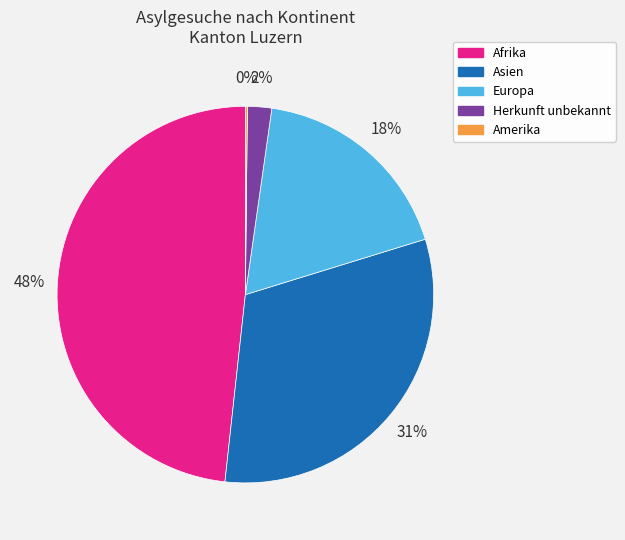

Is it true that Asien is 23% of the pie?

False